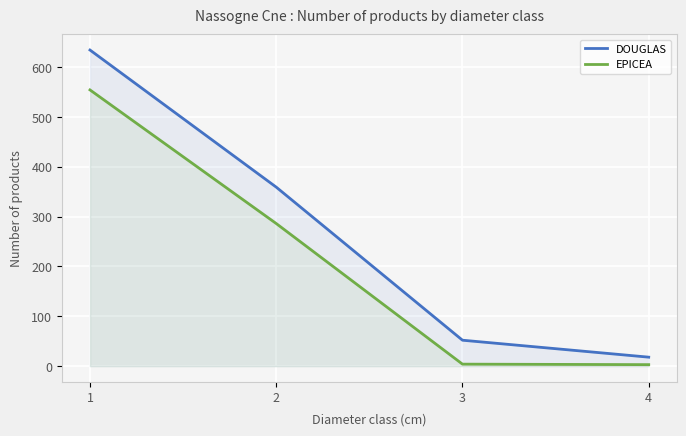

True or false: DOUGLAS has a value of 359 at 2.

True